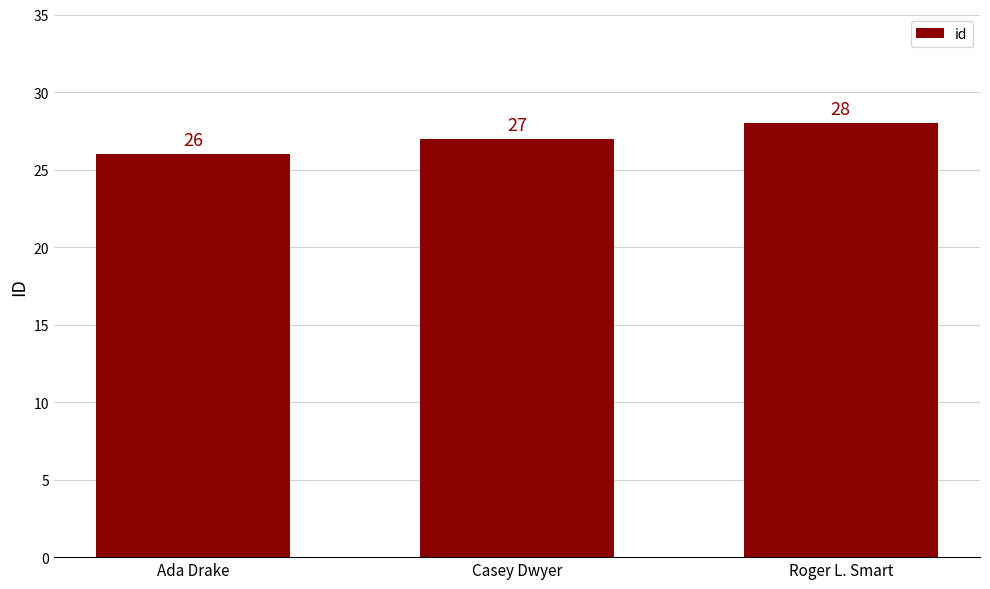

What is the label of the 3rd bar from the right?

Ada Drake